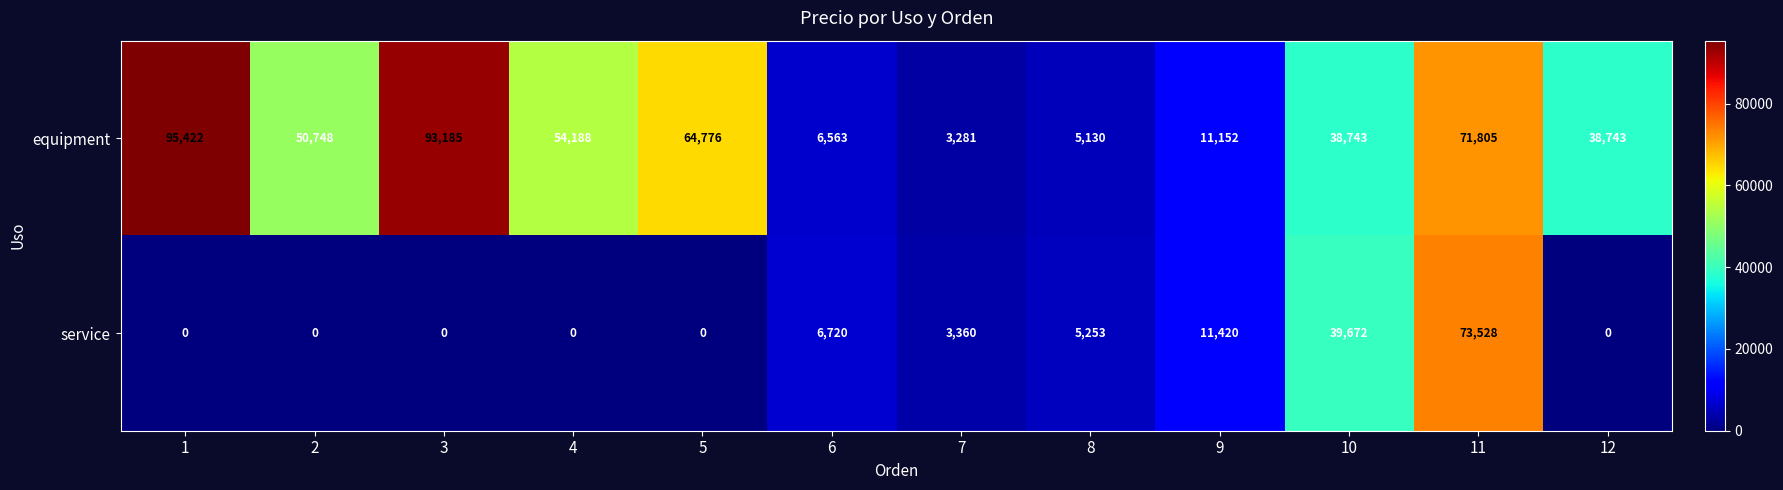

Reading left to right, what are all the values shown in this chart?

equipment: 1=95422	2=50748	3=93185	4=54188	5=64776	6=6563	7=3281	8=5130	9=11152	10=38743	11=71805	12=38743
service: 1=0	2=0	3=0	4=0	5=0	6=6720	7=3360	8=5253	9=11420	10=39672	11=73528	12=0